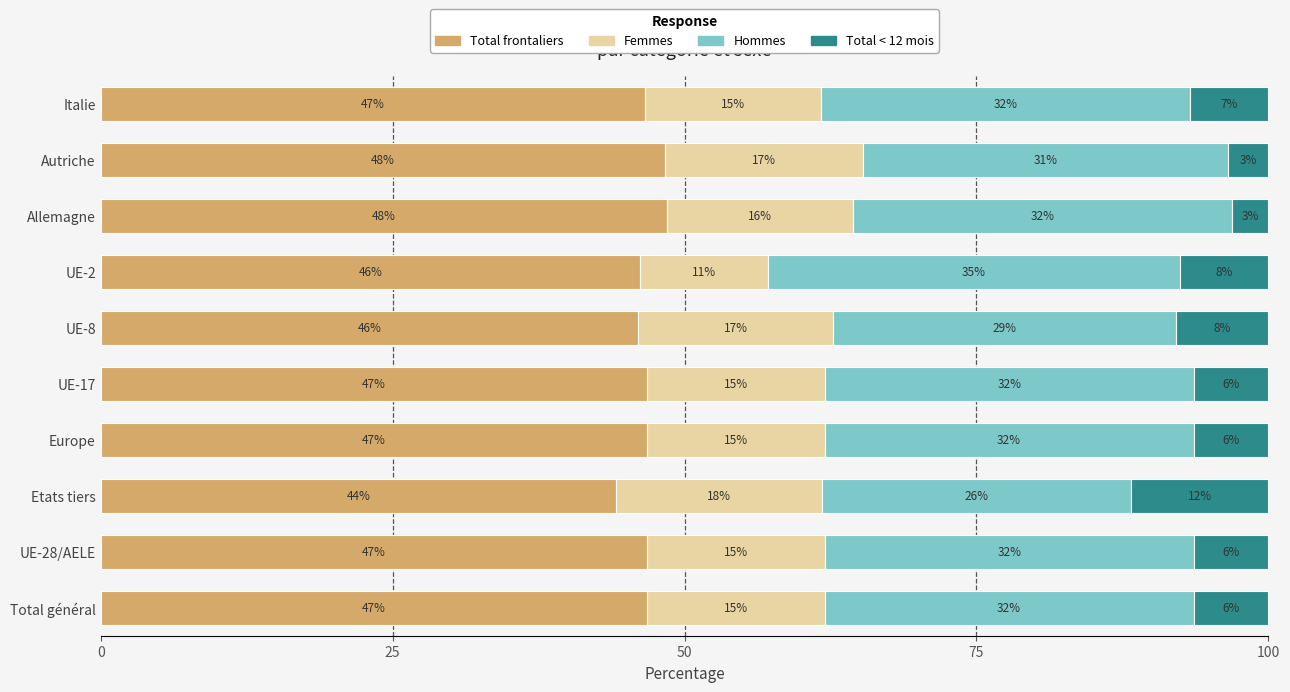

What is the difference between the maximum and minimum values in the Total frontaliers series?

4.3